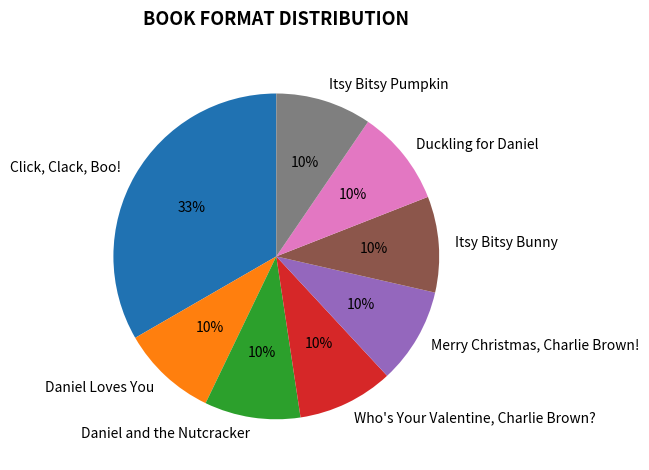

To the nearest percent, what percentage of the pie is Who's Your Valentine, Charlie Brown??

10%